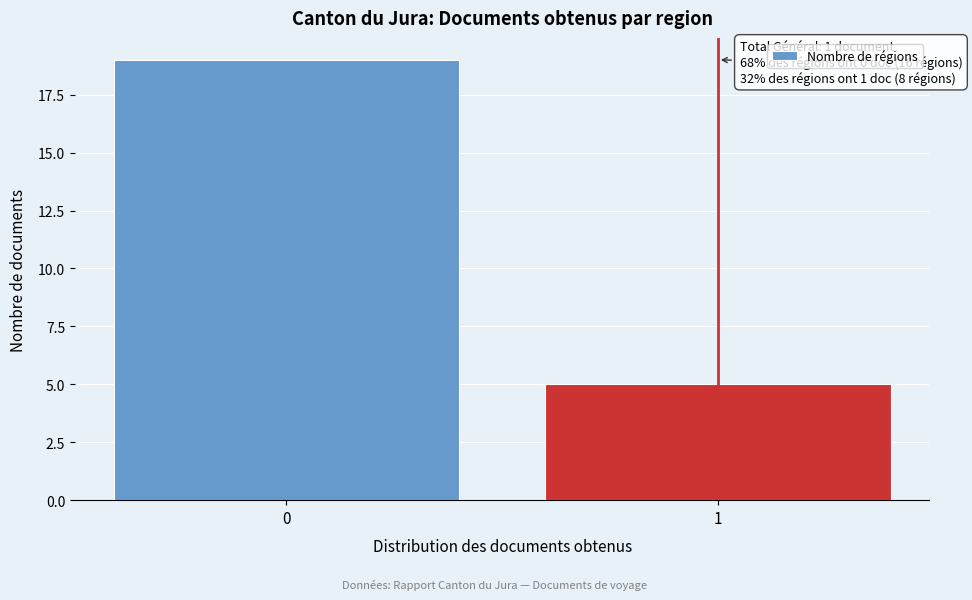

Reading left to right, extract all data points from this chart.

0=19	1=5